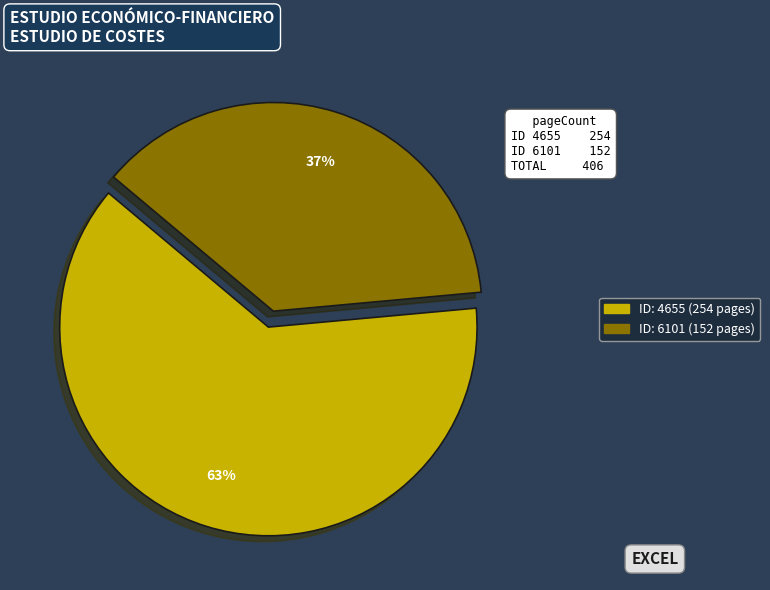

How many slices are in this pie chart?

2